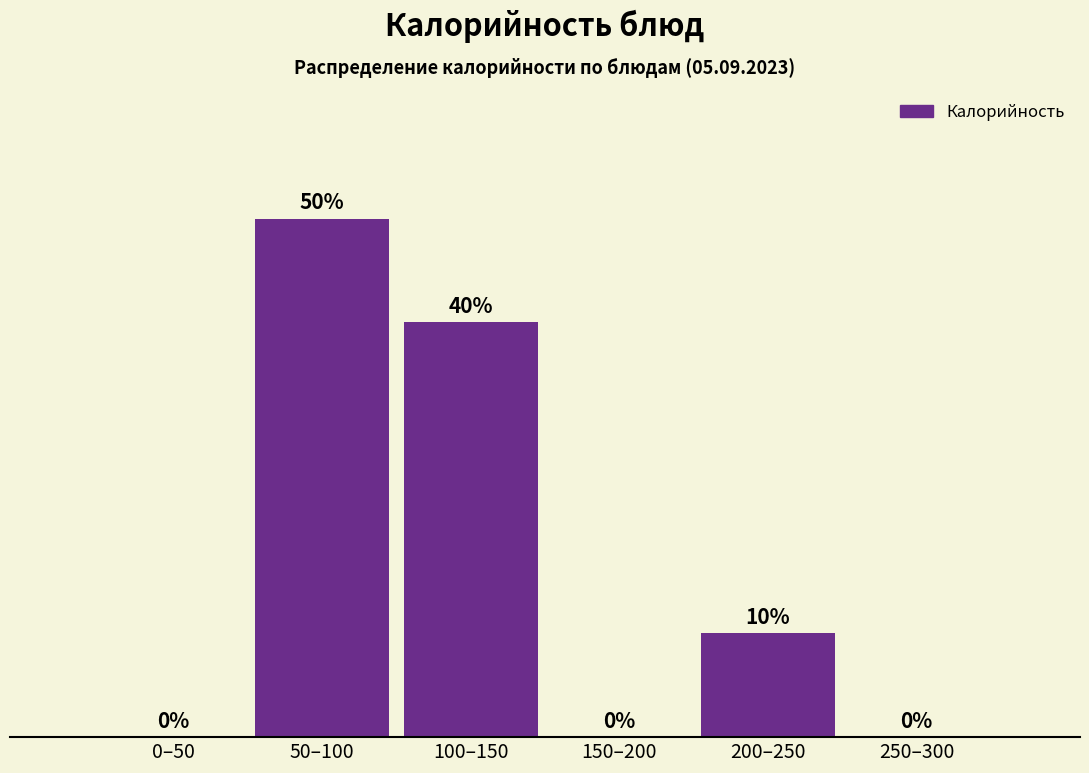

At which label does the data first exceed 10?

50–100